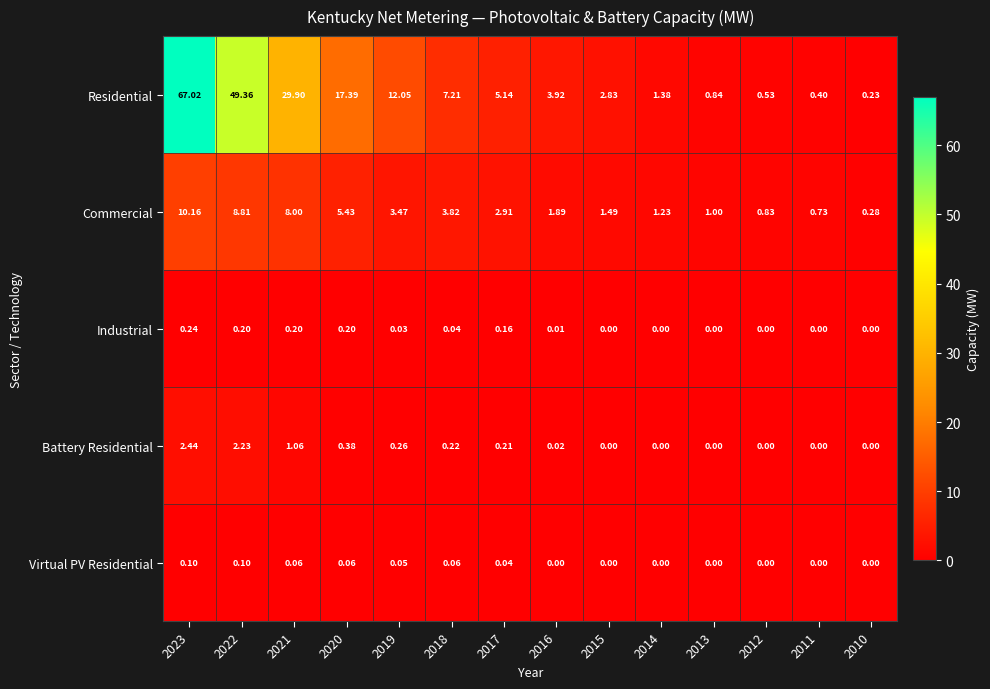

Between 2020 and 2017, which series saw the biggest shift?

Residential